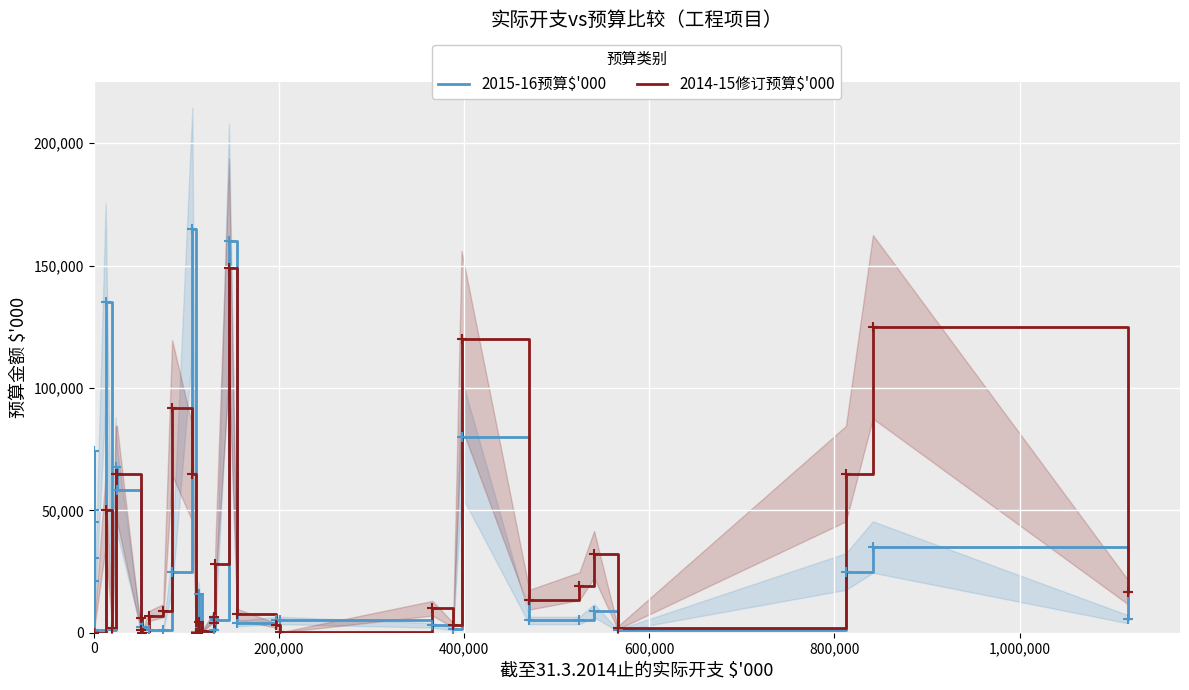

List the series in order of their peak value, highest first.

2015-16预算$'000, 2014-15修订预算$'000